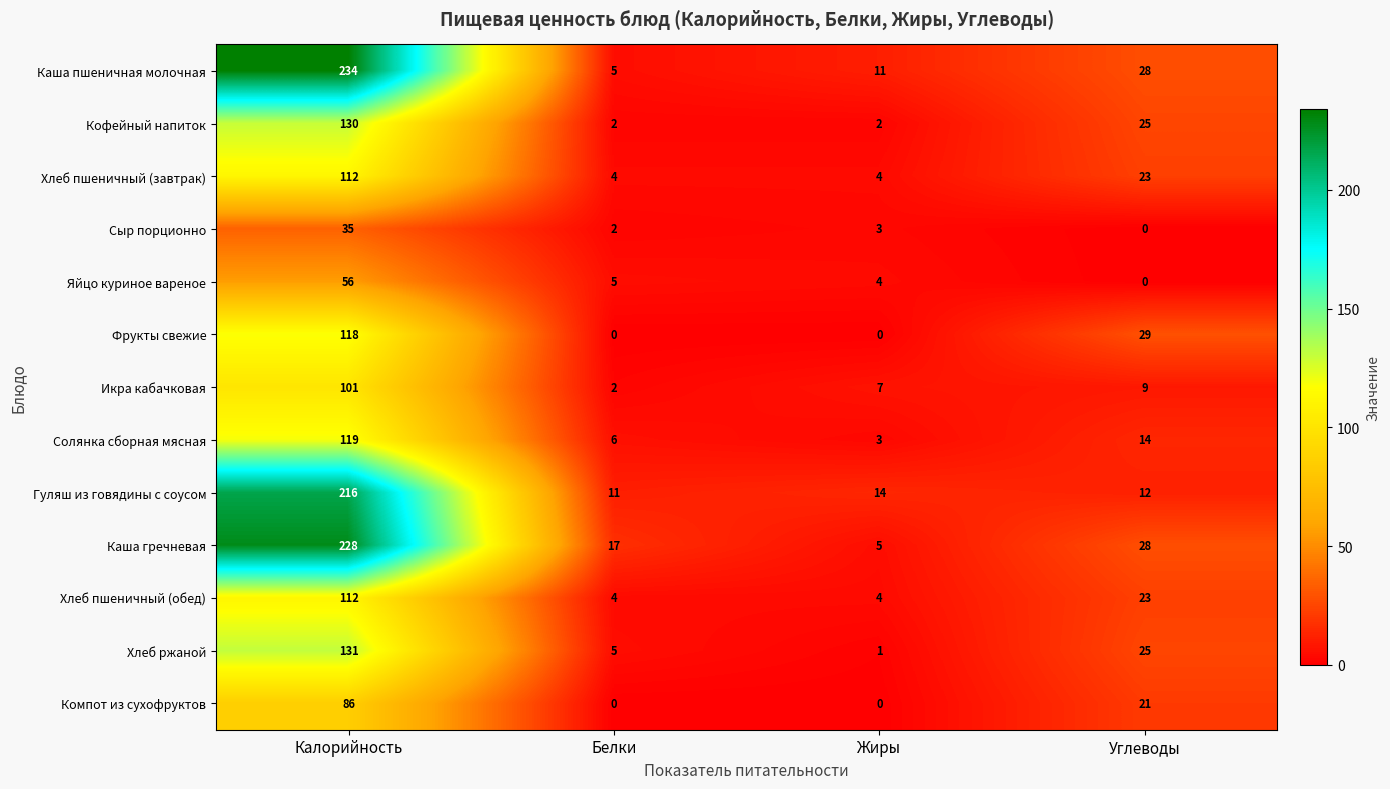

True or false: Кофейный напиток has a value of 130 at Калорийность.

True